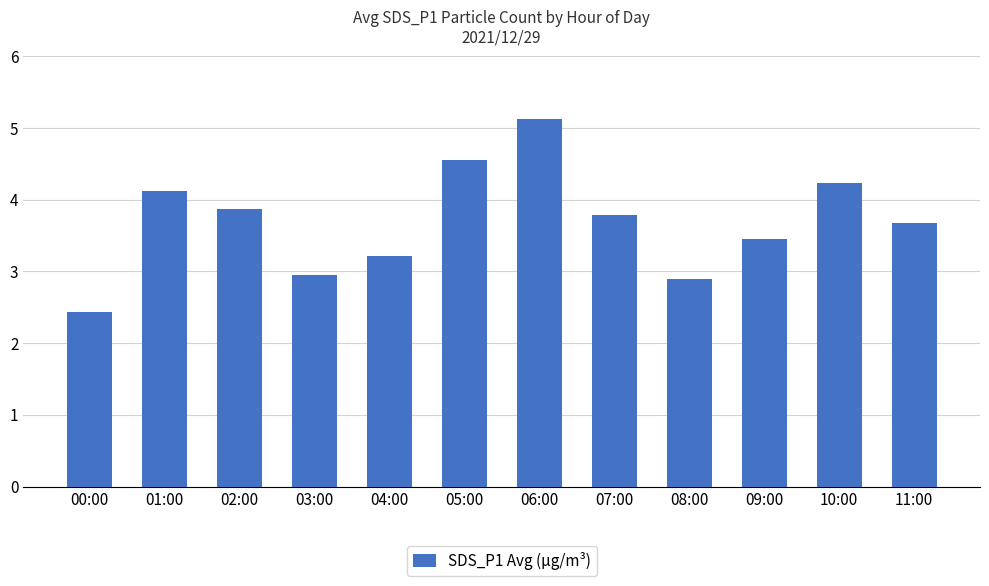

Rank the categories by value from highest to lowest.

06:00, 05:00, 10:00, 01:00, 02:00, 07:00, 11:00, 09:00, 04:00, 03:00, 08:00, 00:00